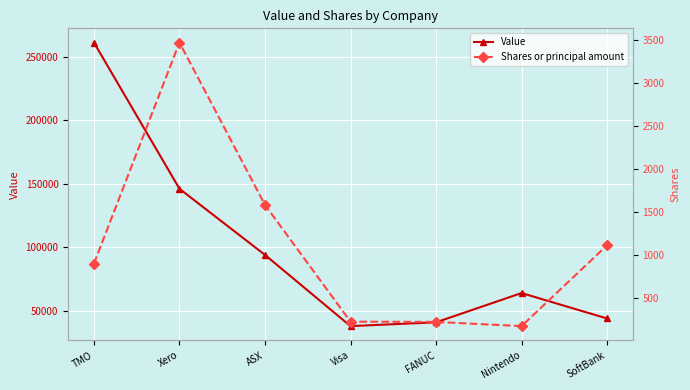

List the series in order of their overall mean, highest first.

Value, Shares or principal amount